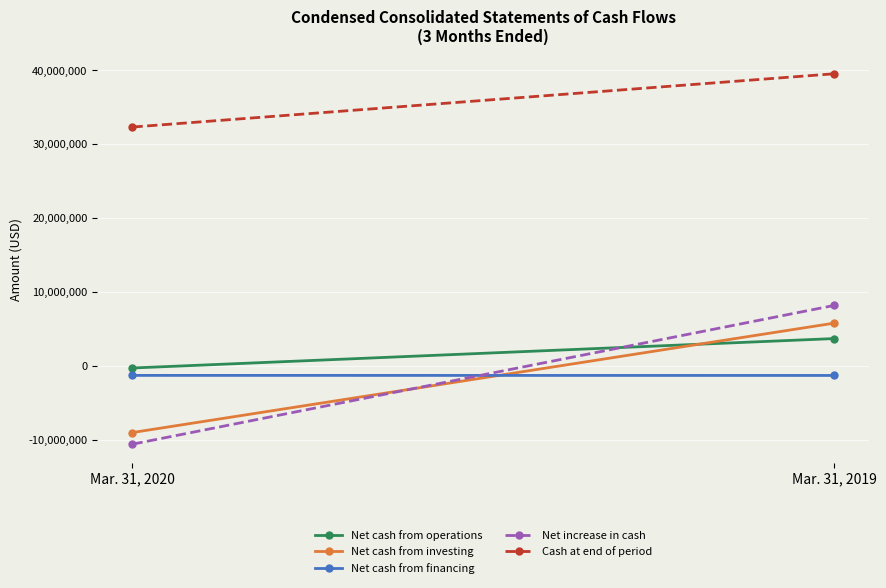

Which series has the largest range (max minus min)?

Net increase in cash